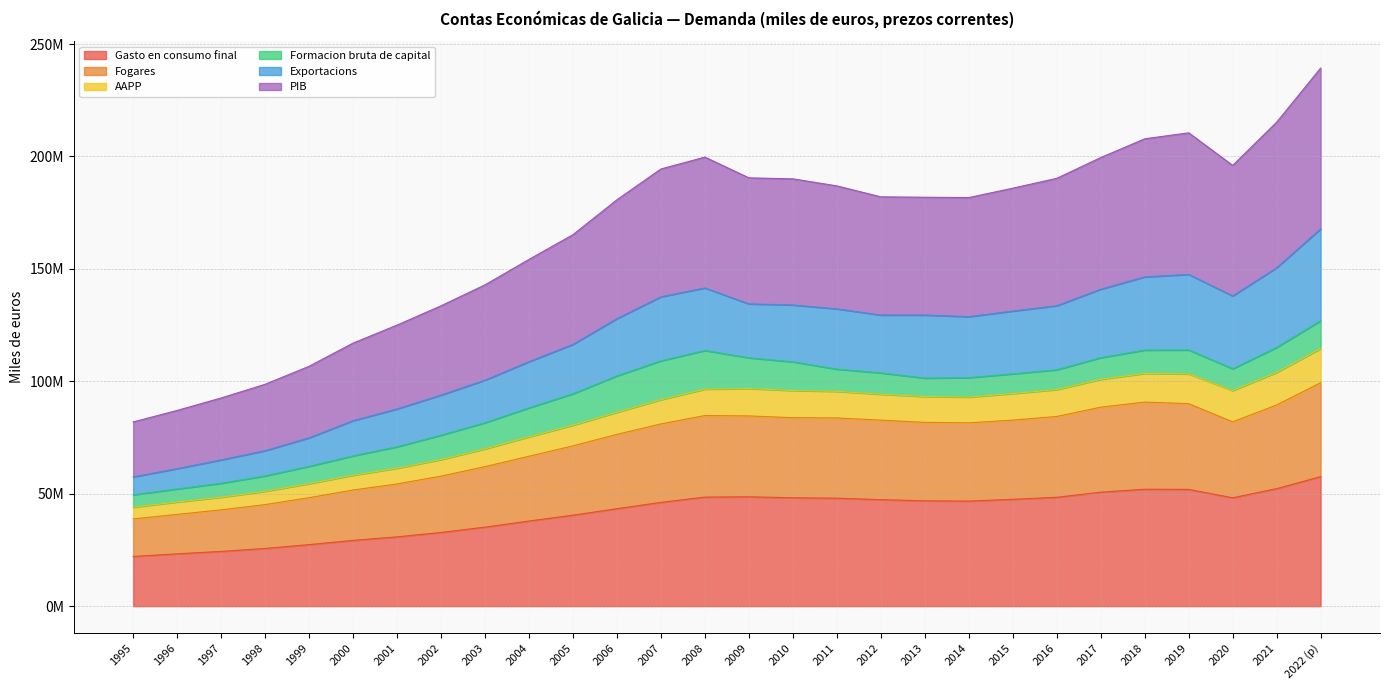

Between 2012 and 1996, which is larger?

2012